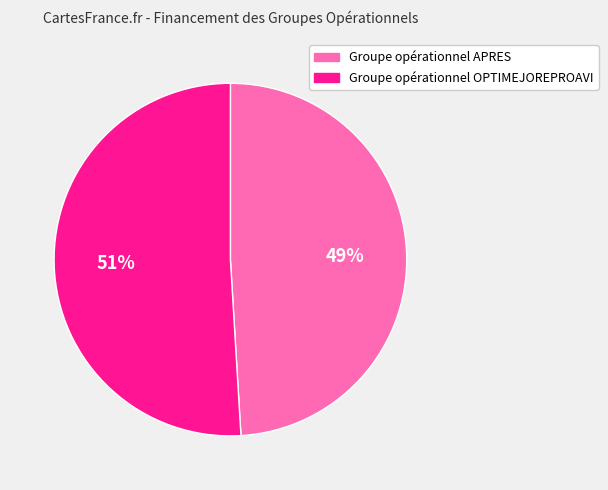

How many segments does this pie chart have?

2